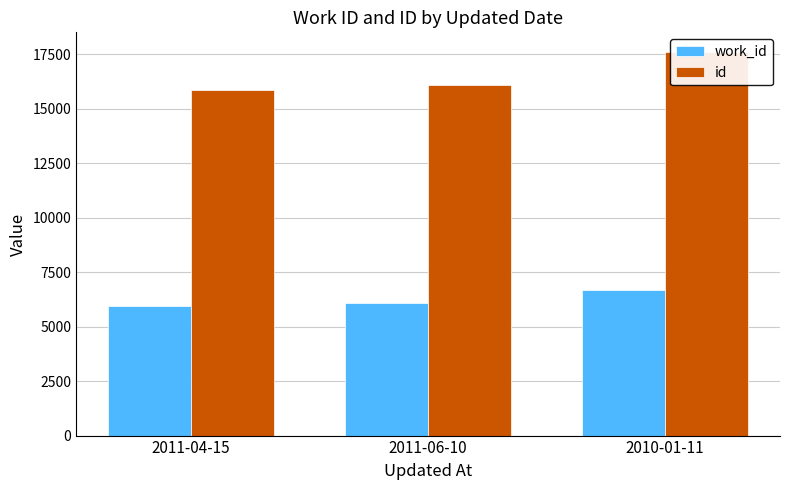

Between 2011-04-15 and 2011-06-10, which series saw the biggest shift?

id